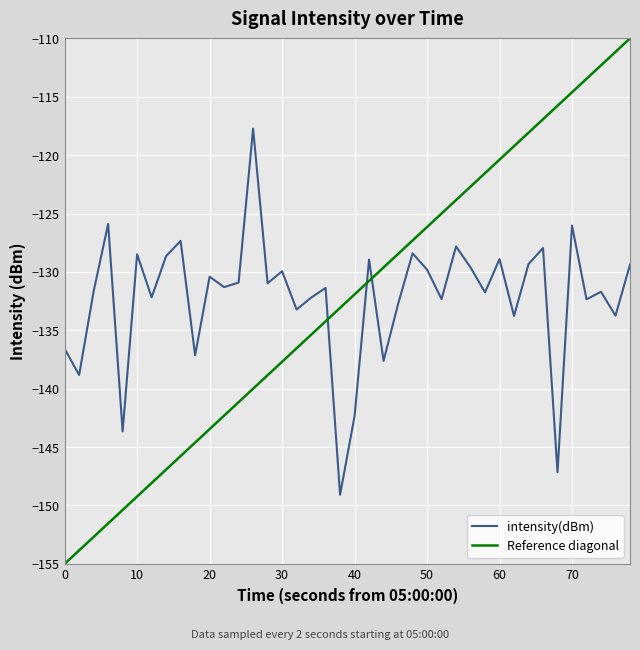

What is the highest value of the intensity(dBm) series?

-117.7